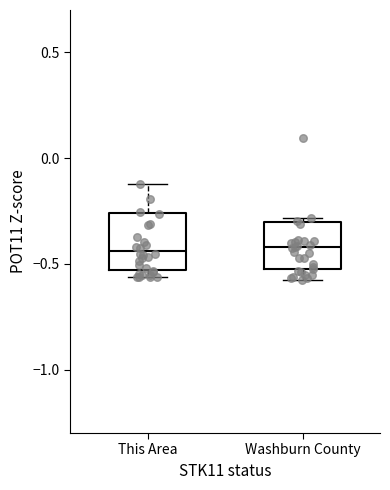

Reading left to right, read every box against the y-axis: the position of its median line, the range the box covers, and the ends of its whiskers. The values are not printed on the chart, so give them approximately, as read against the axis.

This Area: median -0.45, box -0.55 to -0.25, whiskers -0.55 (just below the box's lower edge) to -0.10
Washburn County: median -0.40, box -0.50 to -0.30, whiskers -0.55 to -0.30 (just above the box's upper edge)